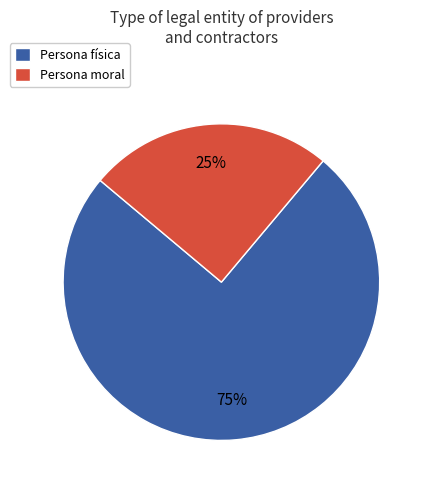

Is the sum of Persona moral and Persona física greater than half?

Yes